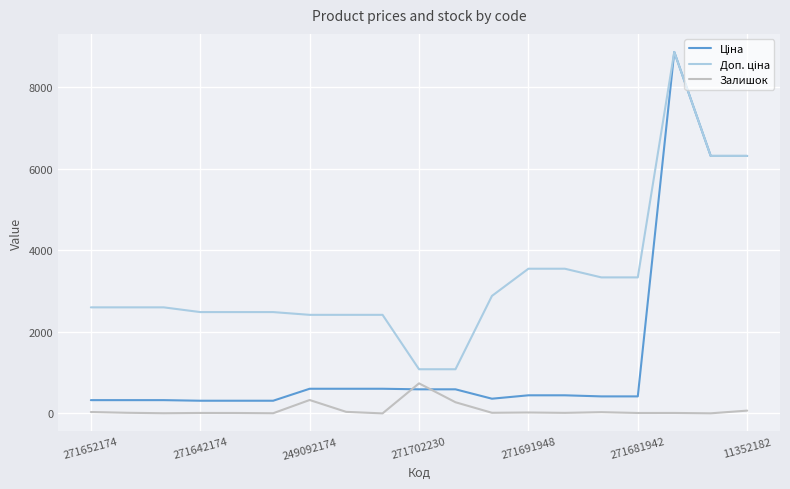

Count the number of categories in the chart.

19